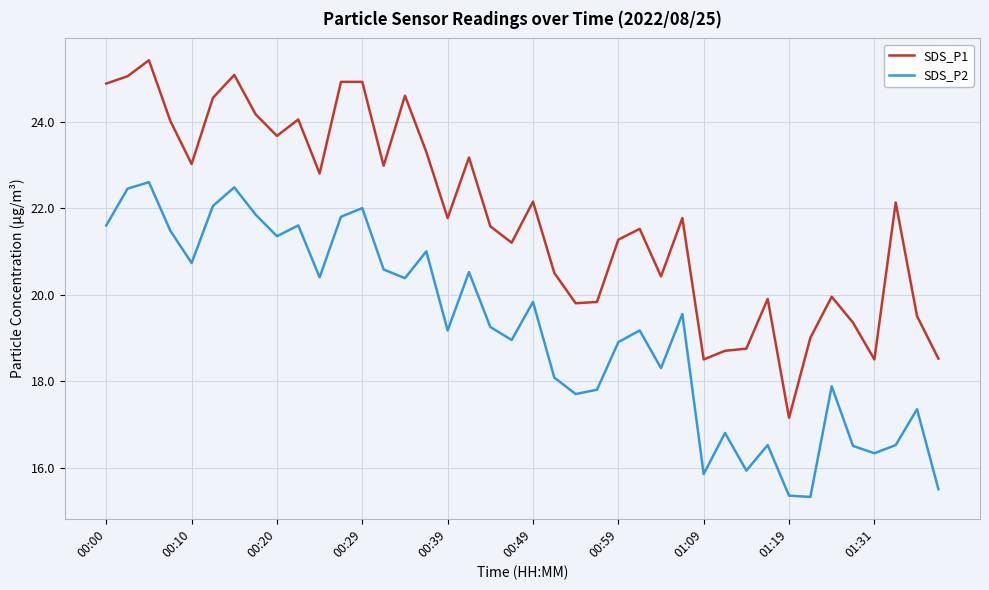

What is the smallest value displayed?

15.3